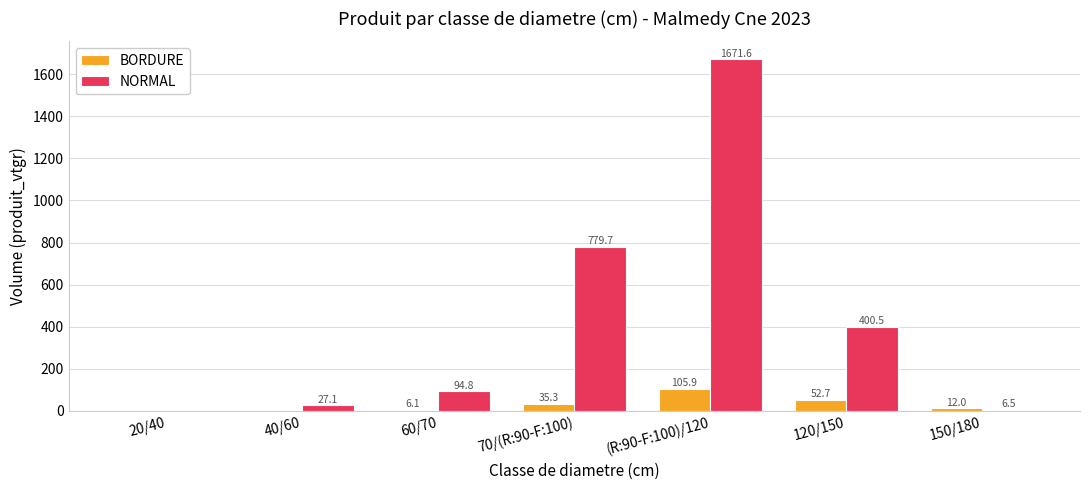

True or false: BORDURE has a value of 52.7 at 120/150.

True